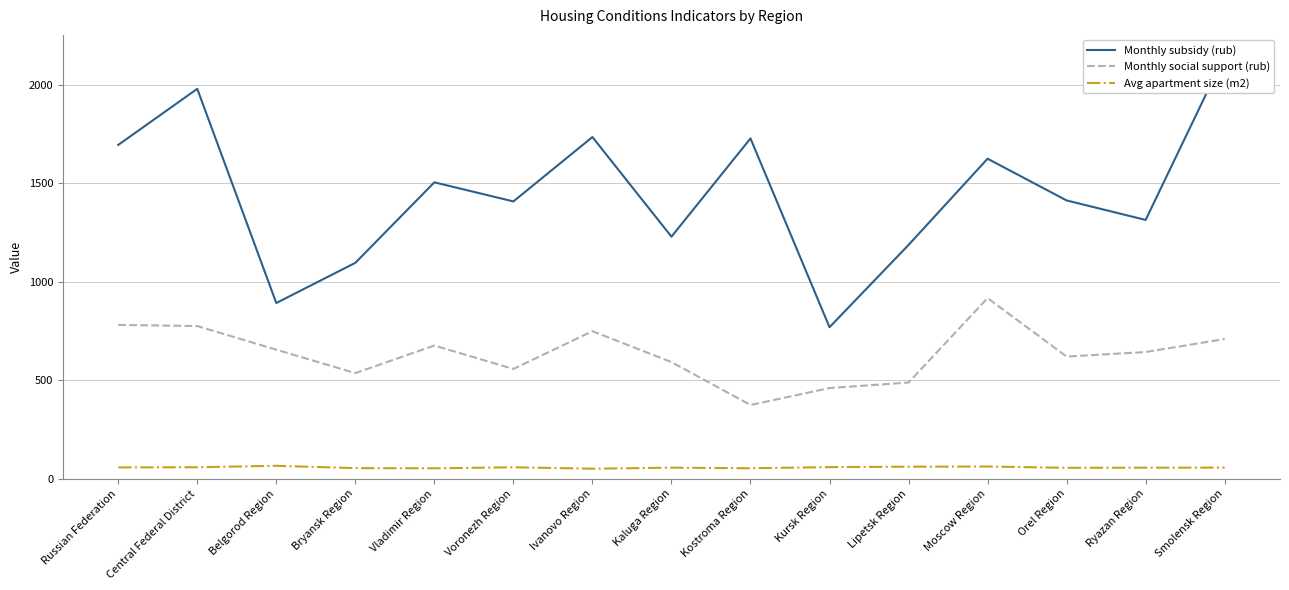

Is the value of Monthly social support (rub) at Russian Federation greater than the value of Avg apartment size (m2) at Vladimir Region?

Yes